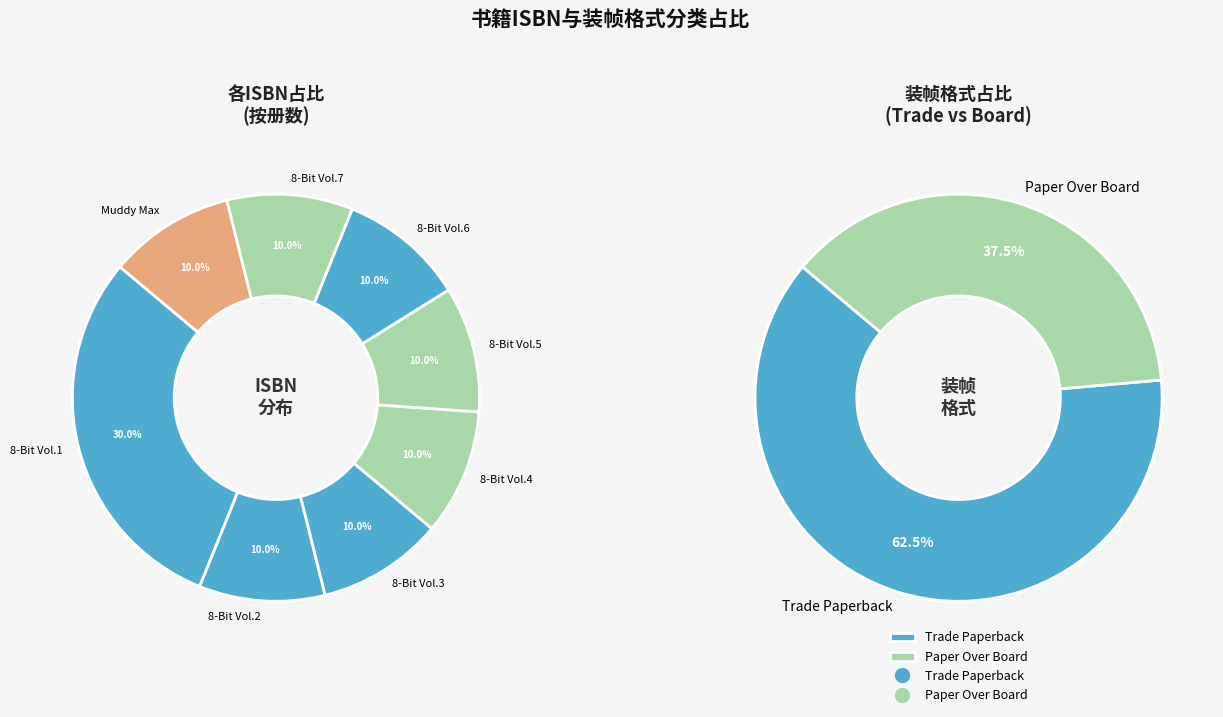

To the nearest percent, what is the combined percentage of 9781449435615 and 9781524876791?

20%